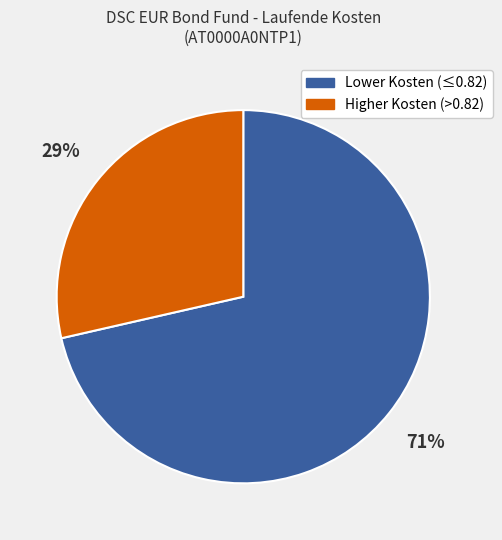

Is there a majority slice in this chart?

Yes